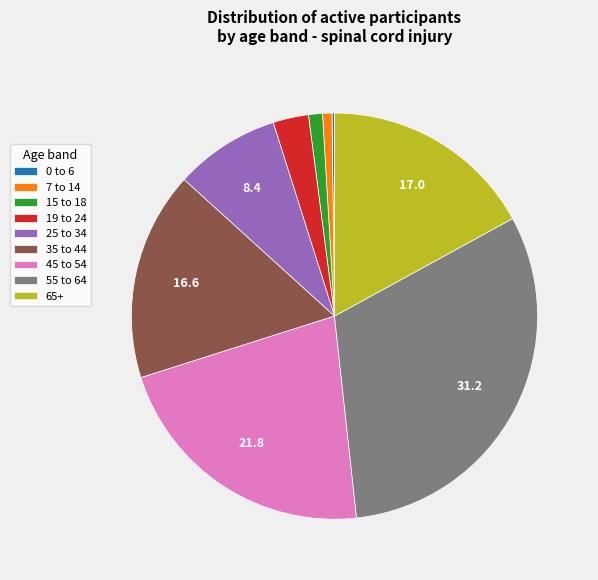

What is the ratio of the value at 65+ to the value at 45 to 54?

0.8